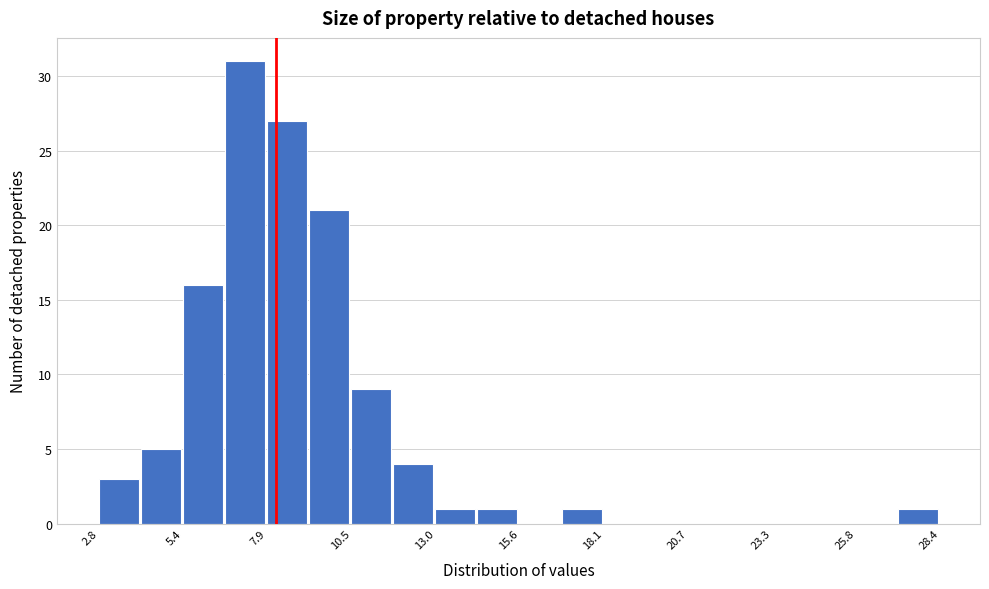

Around what value on the x-axis is the tallest bar? Give the approximate position of its centre, as read against the axis.

7.0